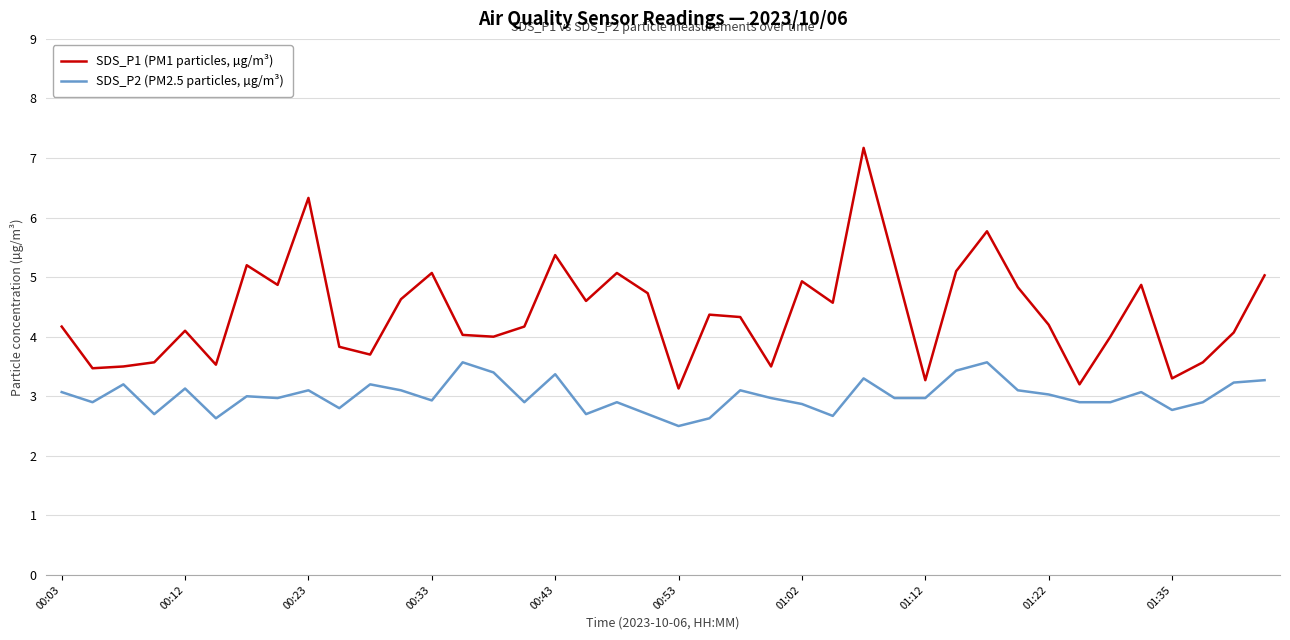

At how many categories does at least one series exceed 6?

2